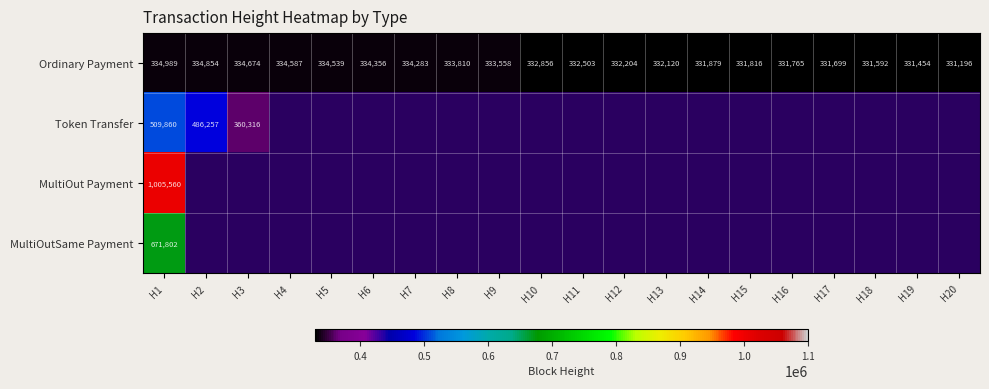

List the labels in order of Ordinary Payment value, smallest first.

H20, H19, H18, H17, H16, H15, H14, H13, H12, H11, H10, H9, H8, H7, H6, H5, H4, H3, H2, H1